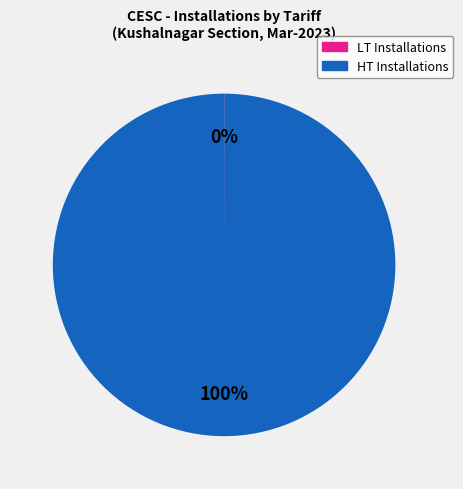

Is there any slice that represents more than half of the pie?

Yes